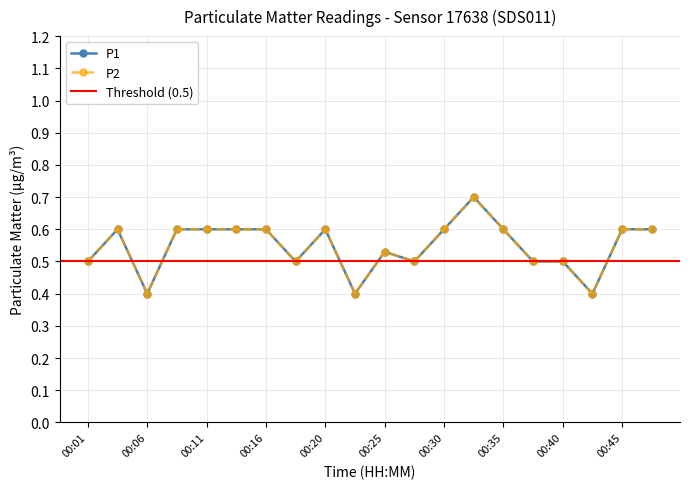

Which series has the largest total across all categories?

P1